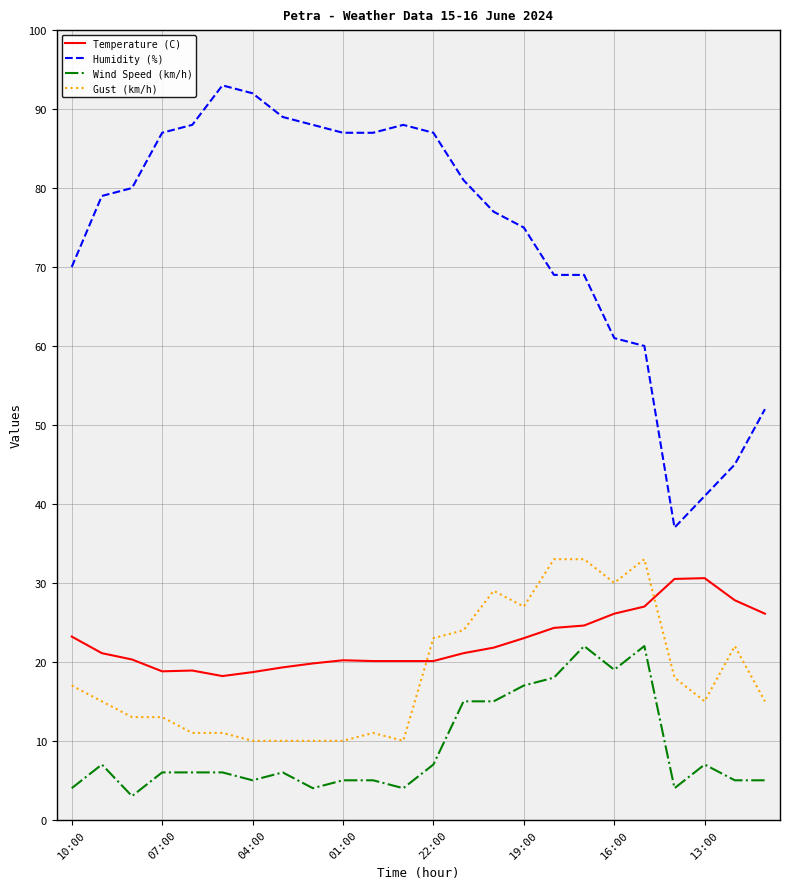

Rank the series by their maximum value, from highest to lowest.

Humidity (%), Gust (km/h), Temperature (C), Wind Speed (km/h)